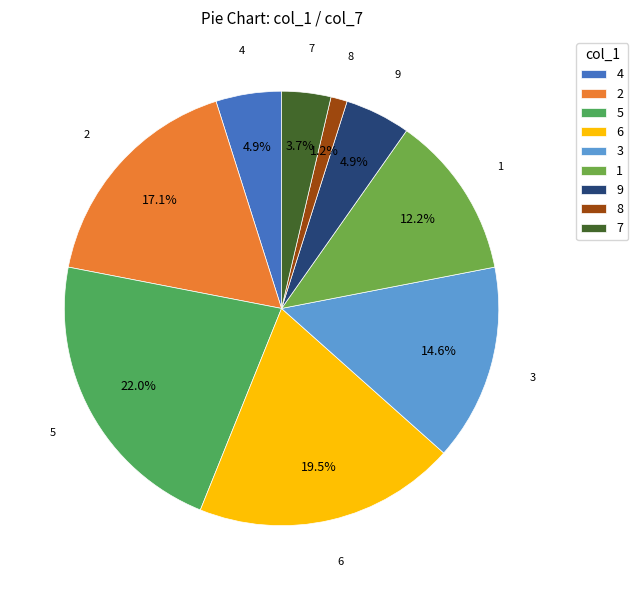

Approximately how many times larger is the value at 3 compared to 9?

3.0